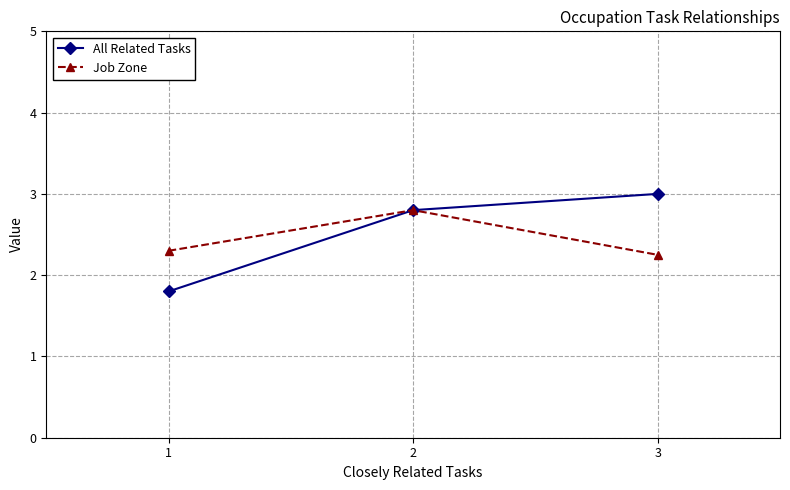

What is the minimum value for All Related Tasks?

1.8